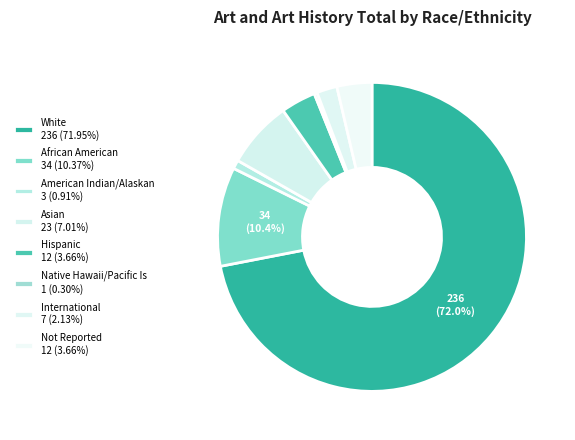

To the nearest percent, what is the difference between the largest and smallest slice percentages?

72%